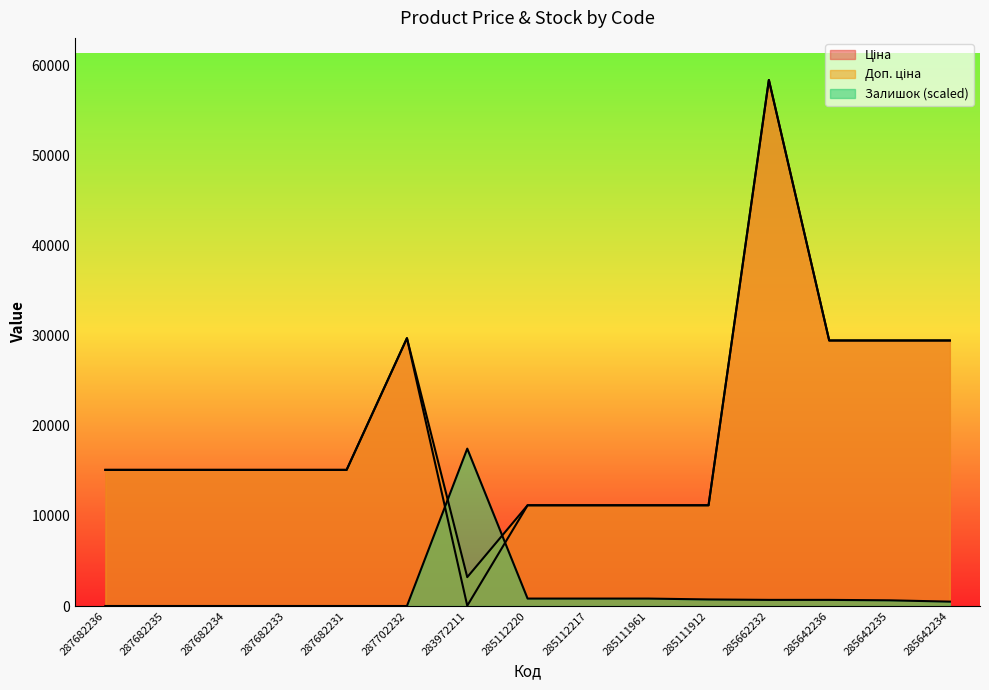

List the labels in order of Залишок value, largest first.

283972211, 285112220, 285112217, 285111961, 285111912, 285662232, 285642236, 285642235, 285642234, 287682236, 287682235, 287682234, 287682233, 287682231, 287702232